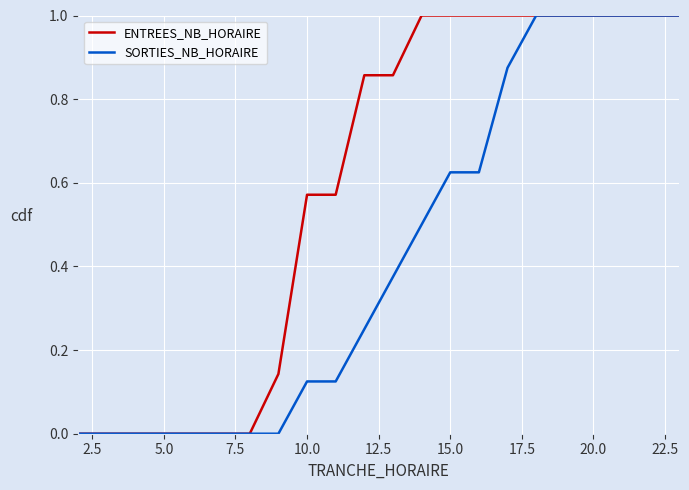

What is the maximum value shown in the chart?

1.0